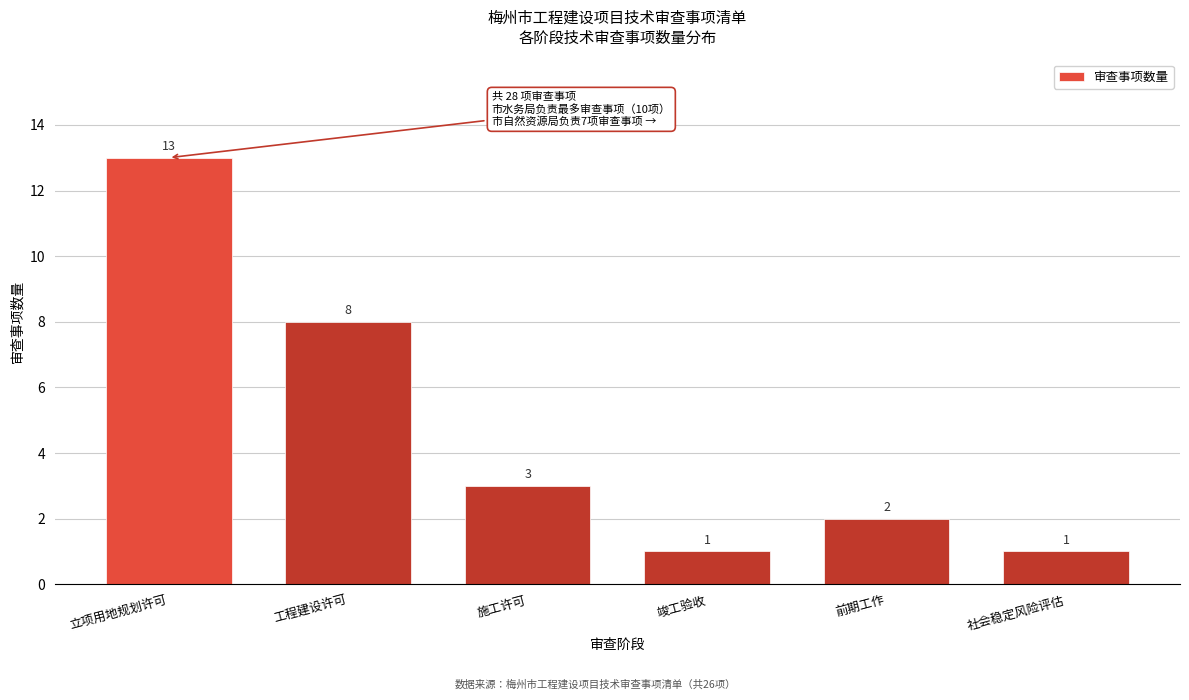

Reading right to left, extract all data points from this chart.

社会稳定风险评估=1	前期工作=2	竣工验收=1	施工许可=3	工程建设许可=8	立项用地规划许可=13